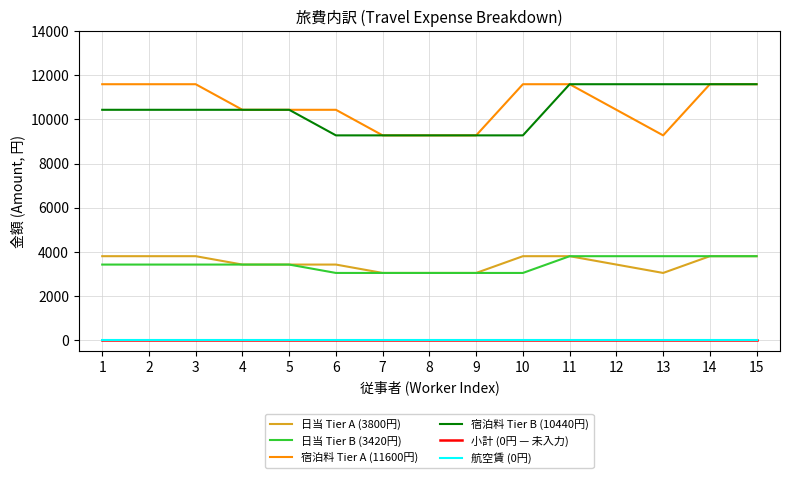

Does the chart display data point markers on the line(s)?

No